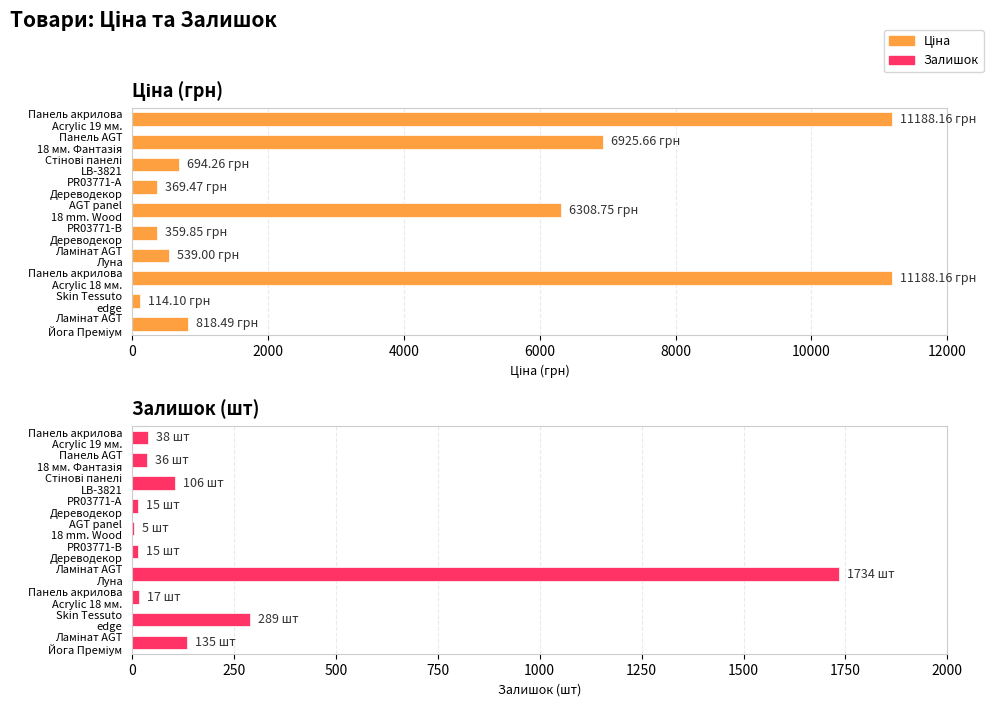

How many data points does each series have?

10